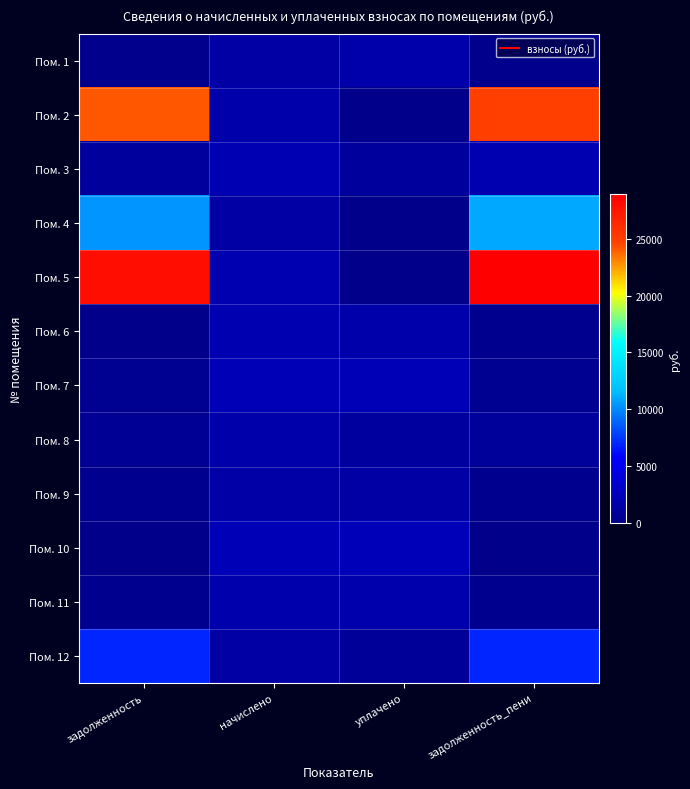

What is the difference between the highest and lowest values at задолженность_пени?

28956.2